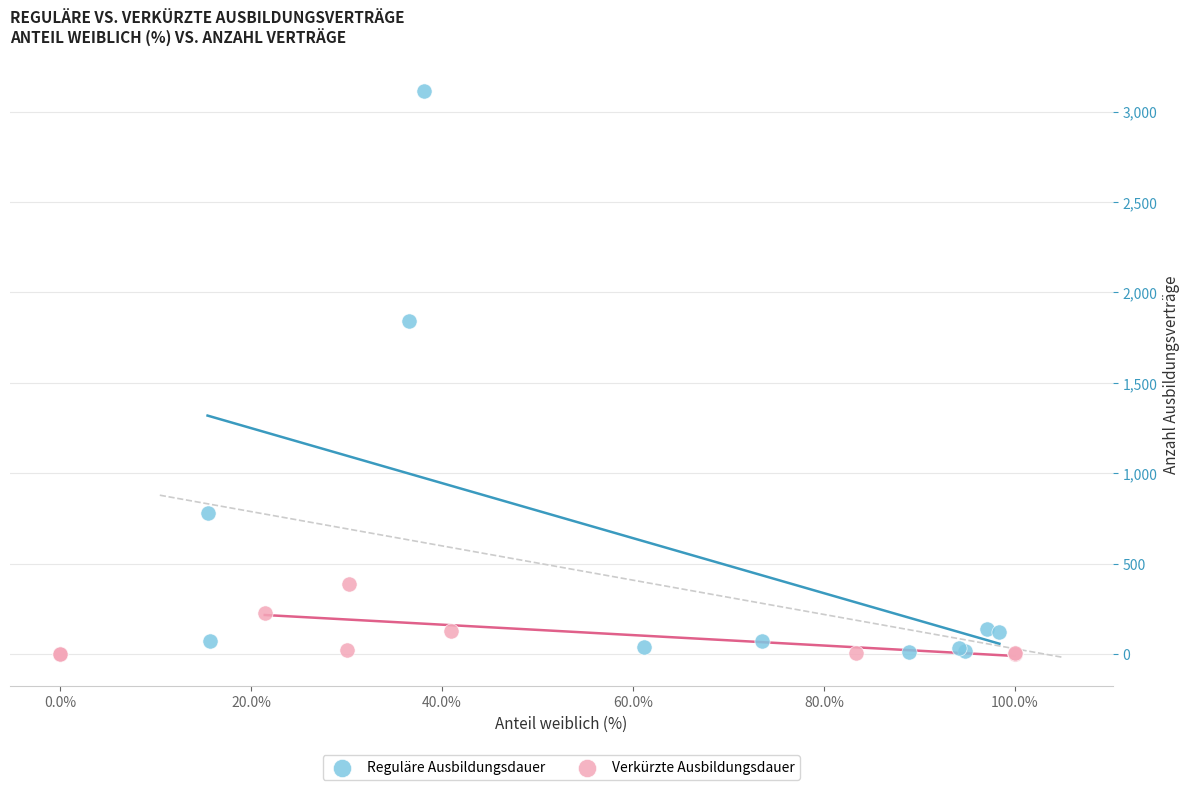

Which series reaches the maximum Y coordinate?

Reguläre Ausbildungsdauer